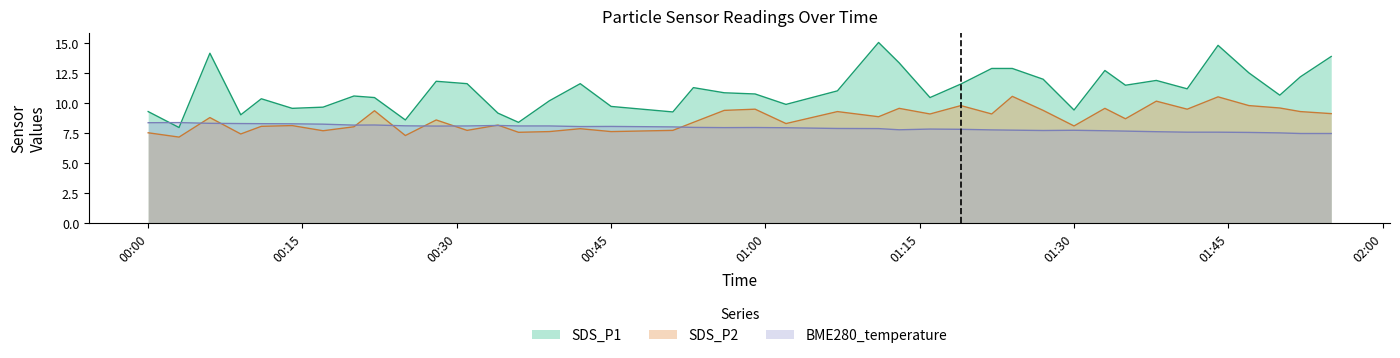

What is the average value of the BME280_temperature series?

7.9